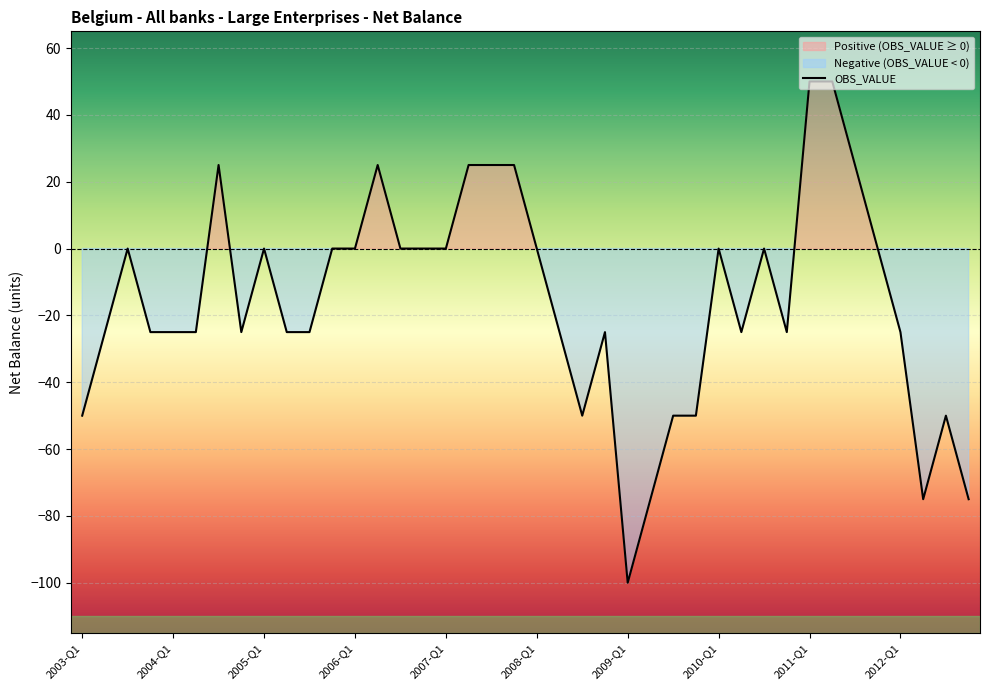

How many points are higher than both their immediate neighbors (excluding endpoints)?

8